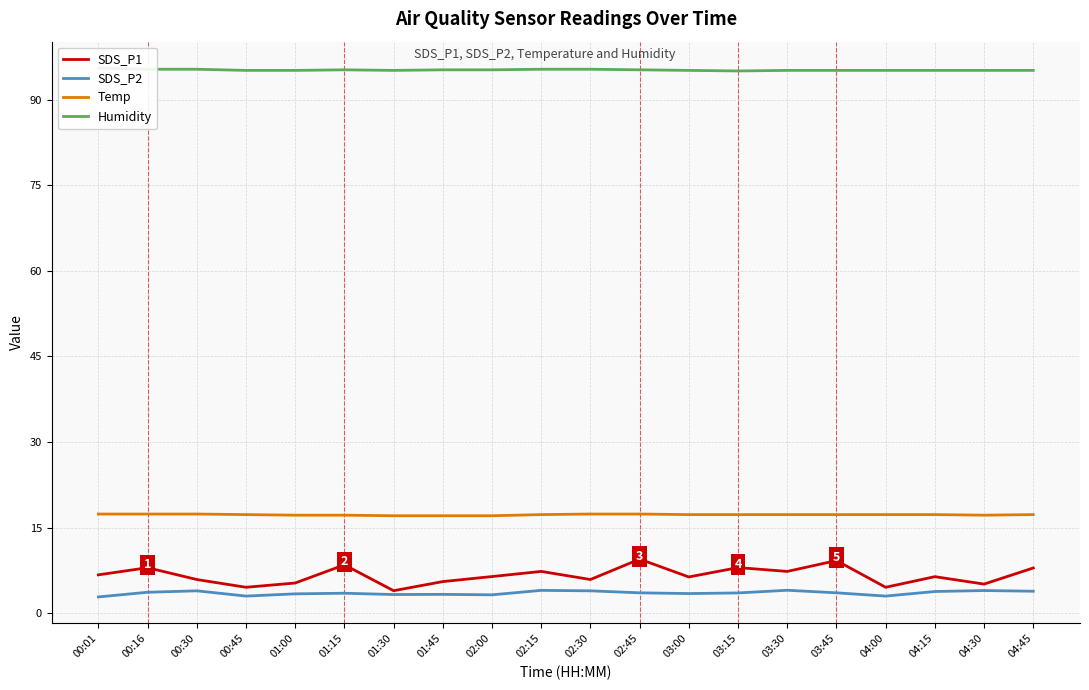

What is the total value across all series at 01:45?

121.2